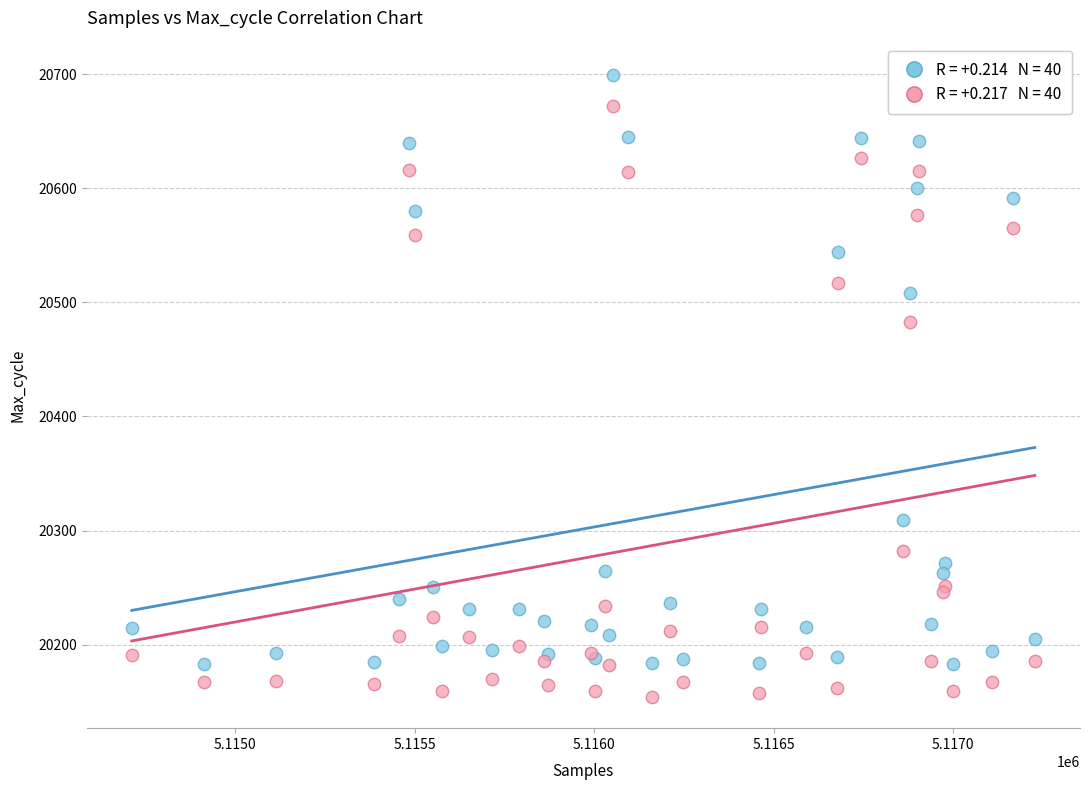

Across all series, what Y value is closest to 20426?

20483.0